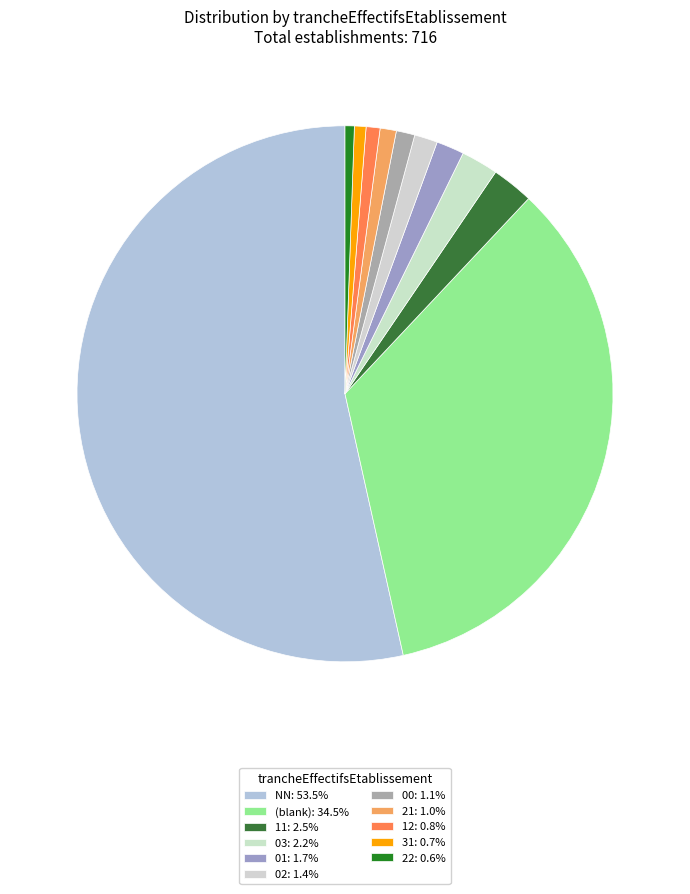

Count the number of slices in the pie.

11